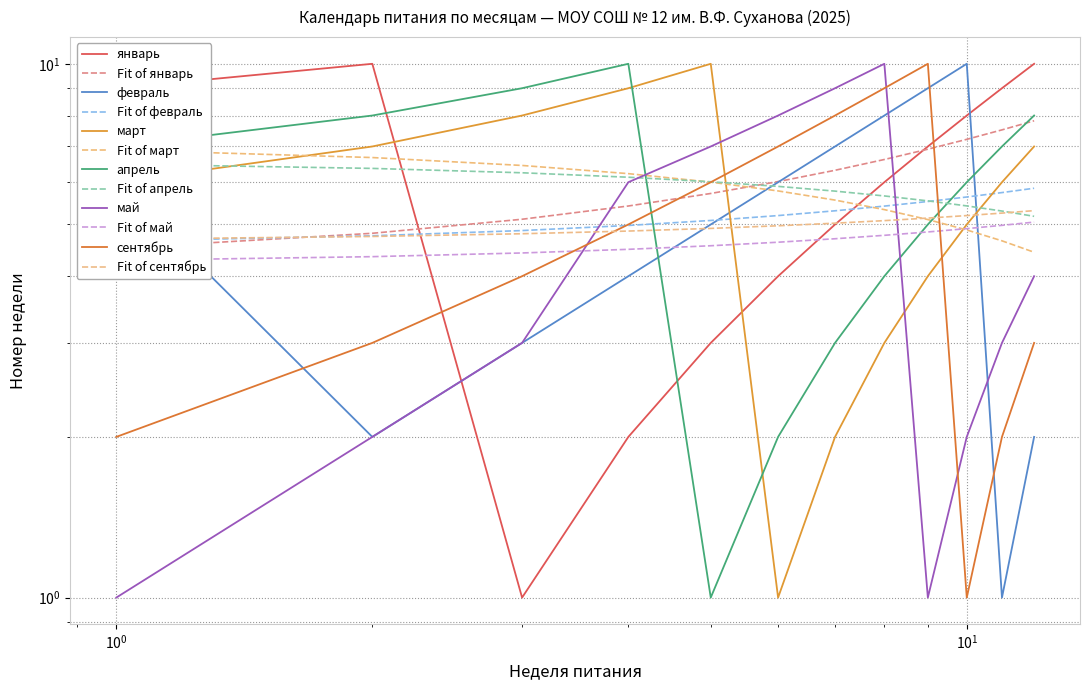

How many categories are shown in the chart?

12